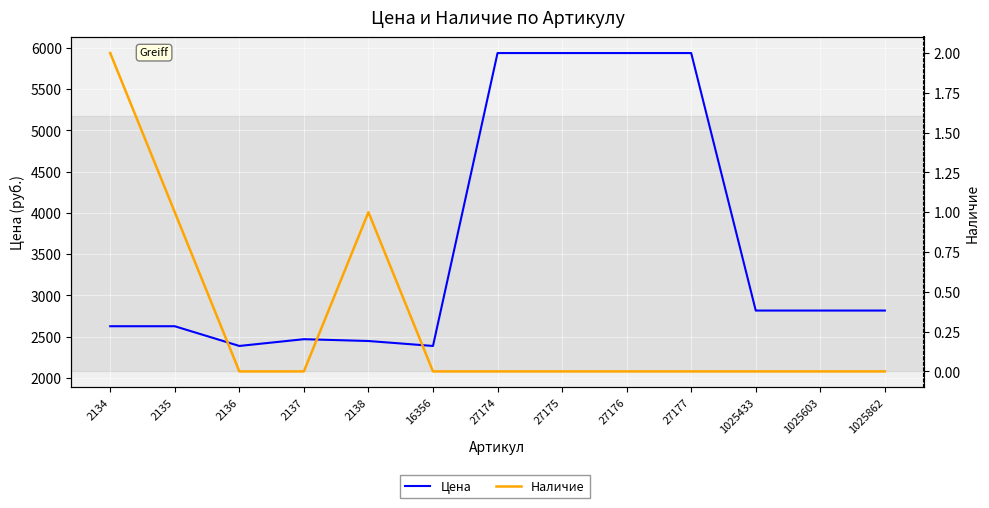

The value of Цена at 1025862 is 2817. True or false?

True